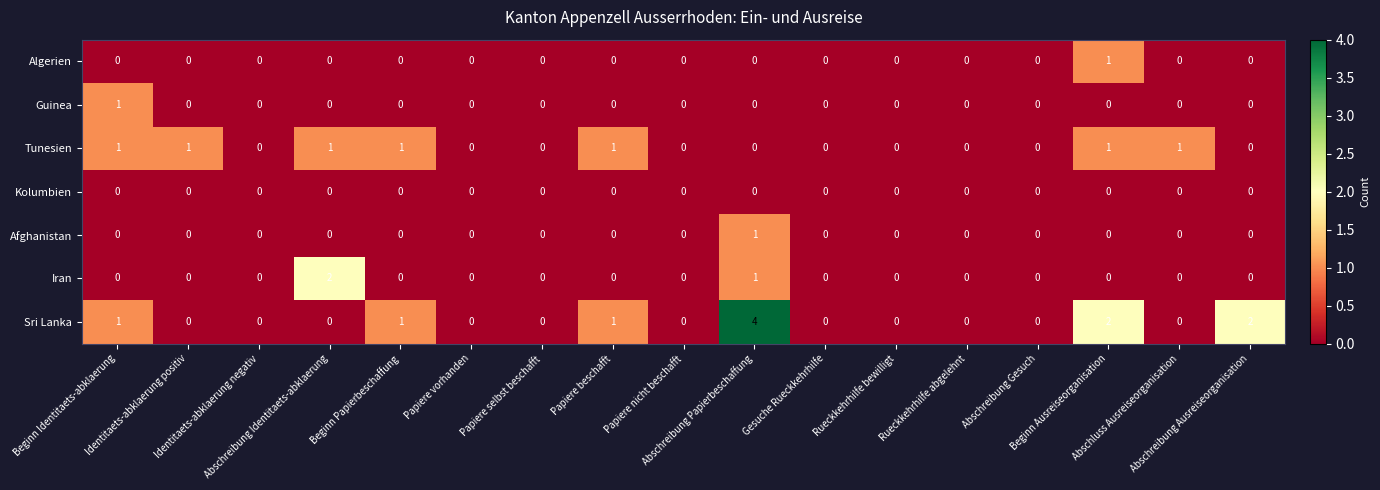

What is the greatest value displayed?

4